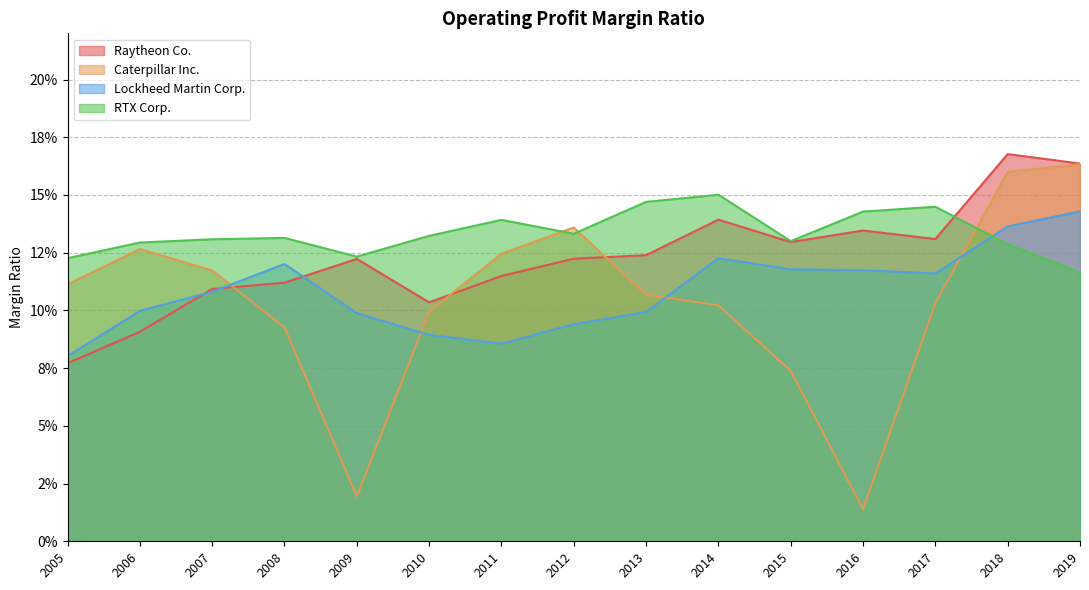

What is the value of the Lockheed Martin Corp. point at the 4th from the left?

0.1